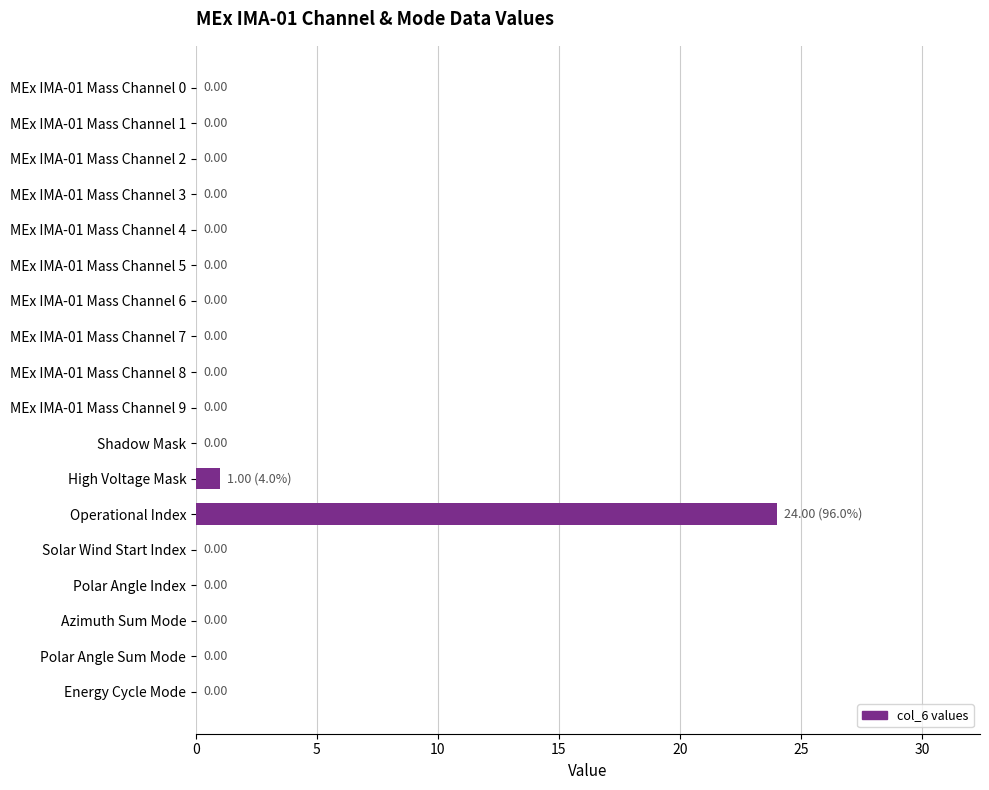

Where is the data nearest to the value 12?

High Voltage Mask